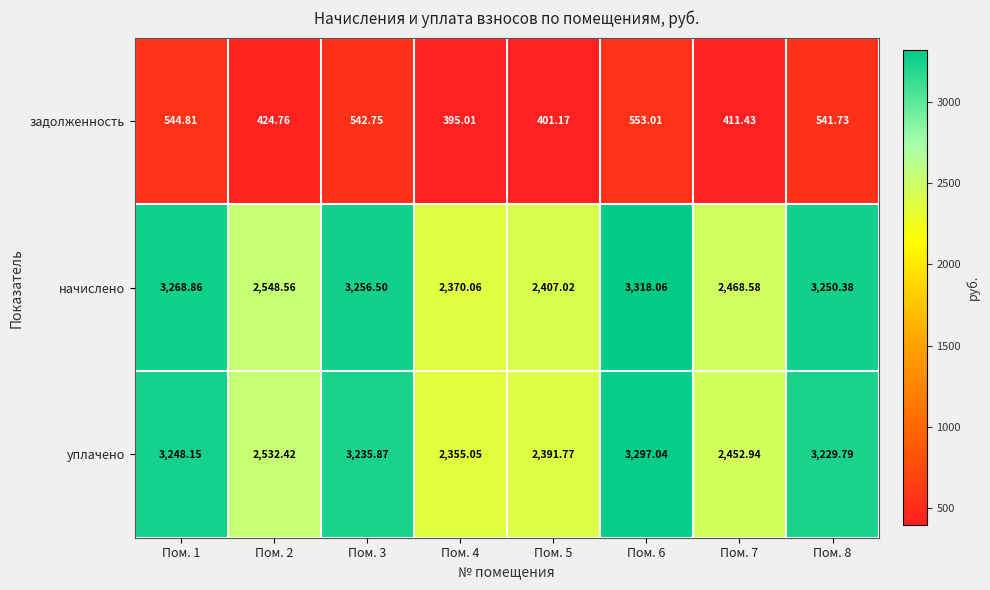

Rank the series at Пом. 4 from lowest to highest value.

задолженность, уплачено, начислено